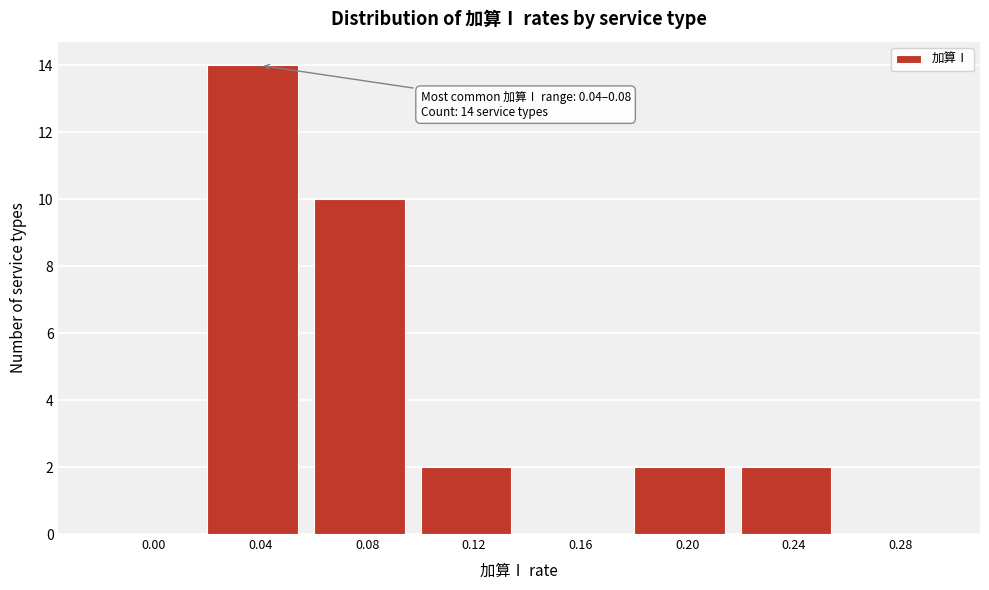

Reading left to right, list all the values displayed in this chart.

0.00=0	0.04=14	0.08=10	0.12=2	0.16=0	0.20=2	0.24=2	0.28=0